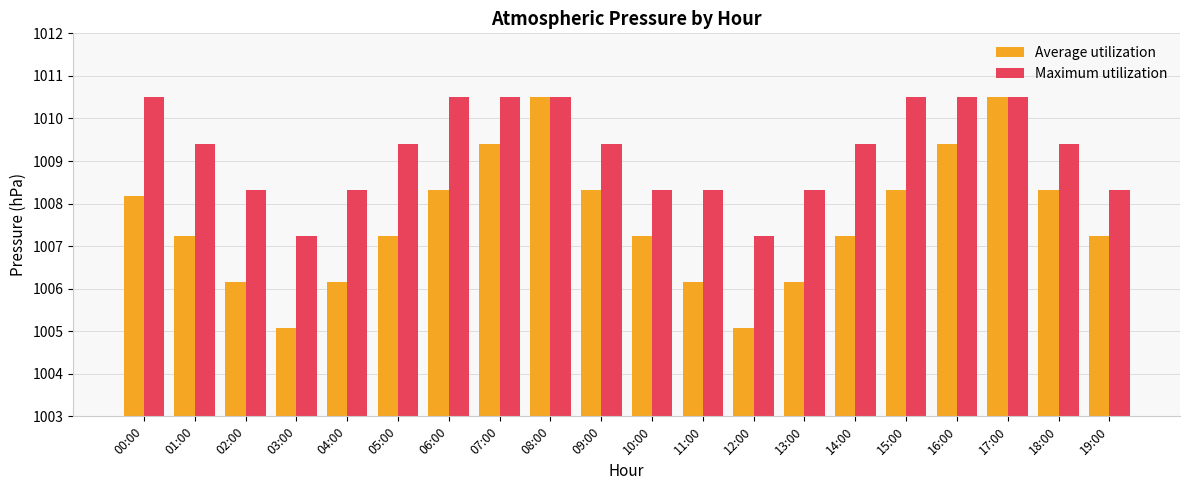

Between 04:00 and 10:00, which series saw the biggest shift?

Average utilization